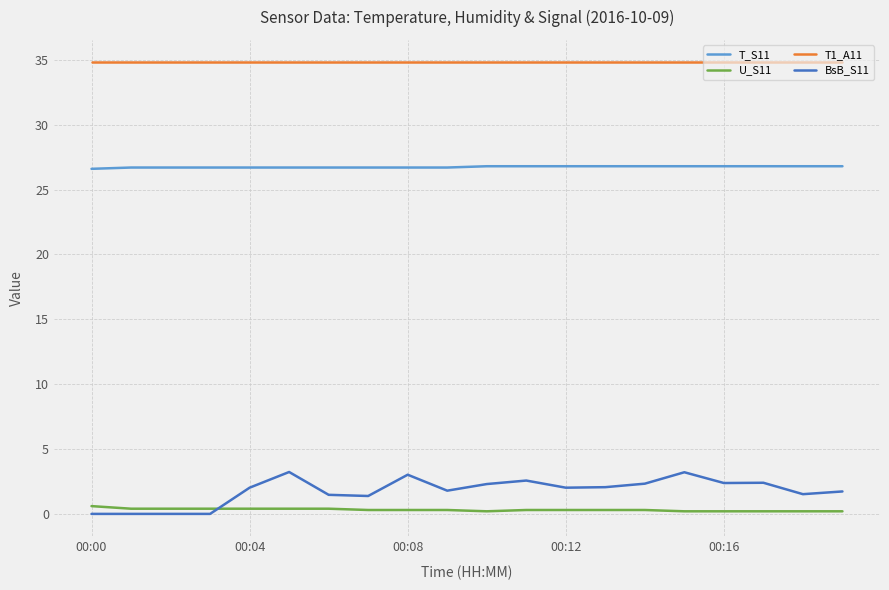

True or false: U_S11 and T_S11 cross at least once.

False